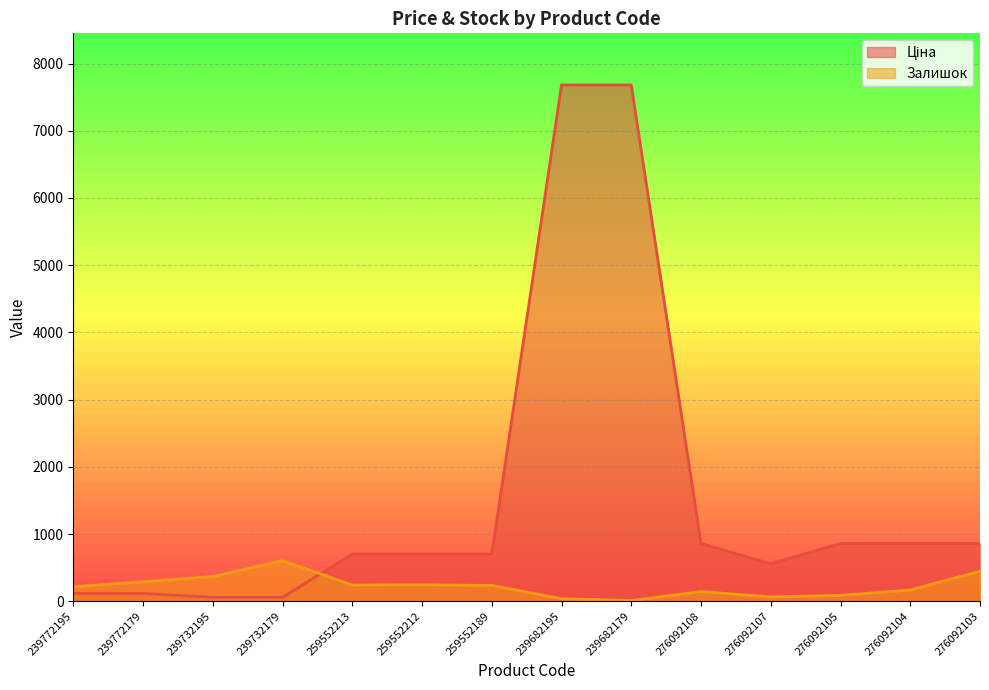

Which series changed the most between 239682195 and 276092105?

Ціна